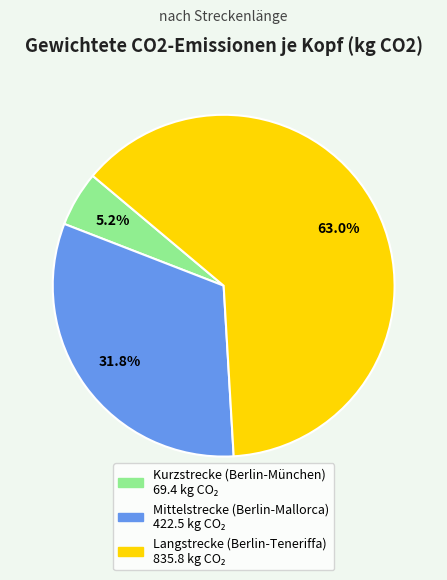

What portion of the pie excludes Mittelstrecke (Berlin-Mallorca)?

68.2%